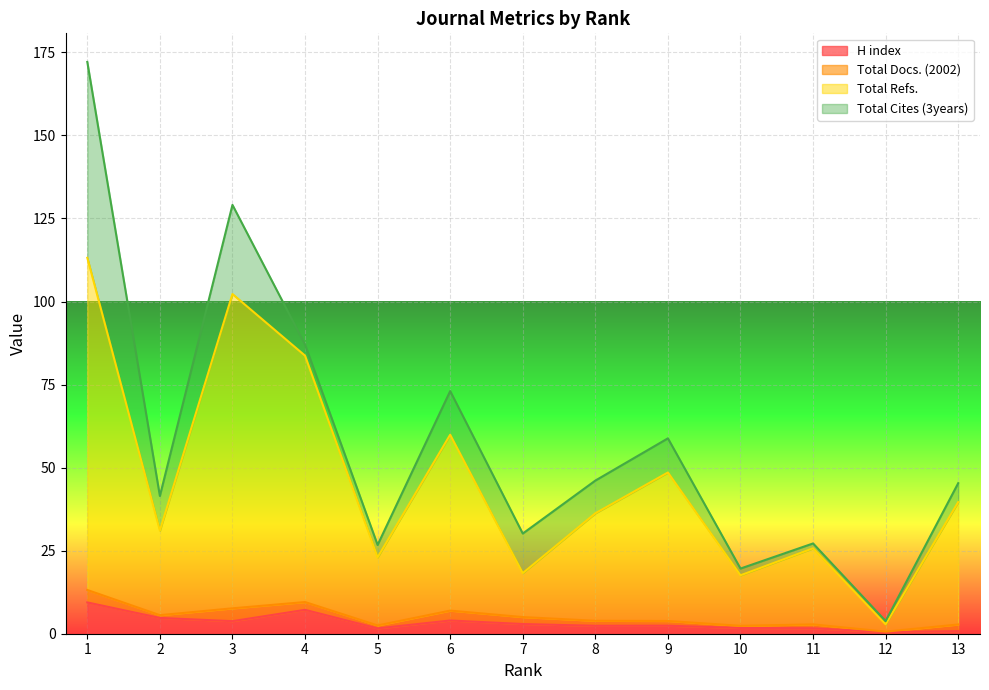

At which category does Total Refs. reach its first local peak?

3